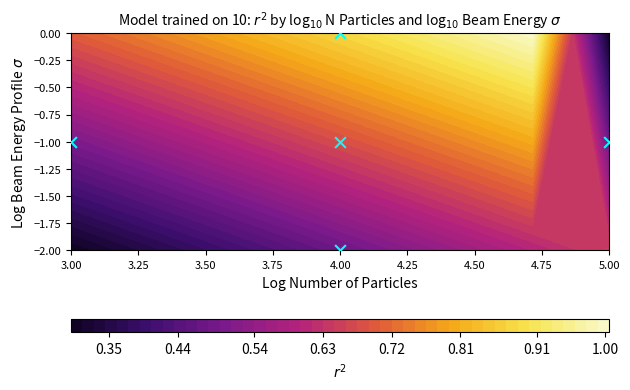

Count the number of categories in the chart.

5